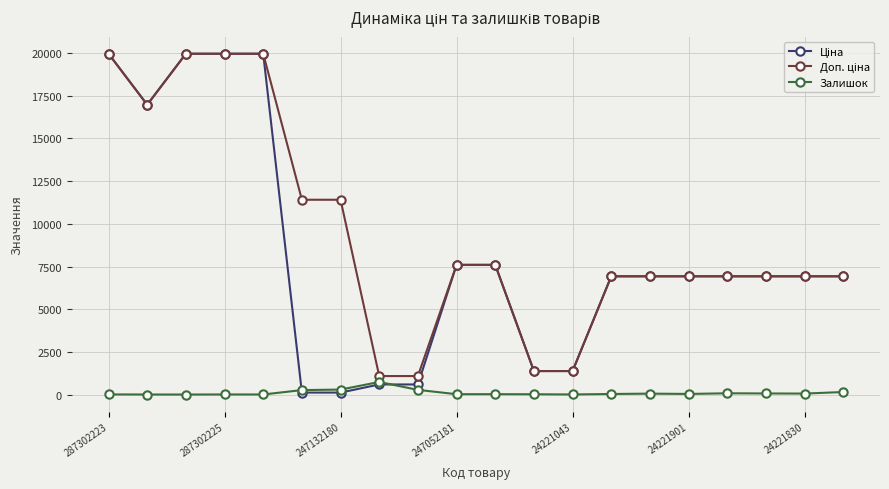

True or false: Залишок has more than 1 interior local peaks.

True